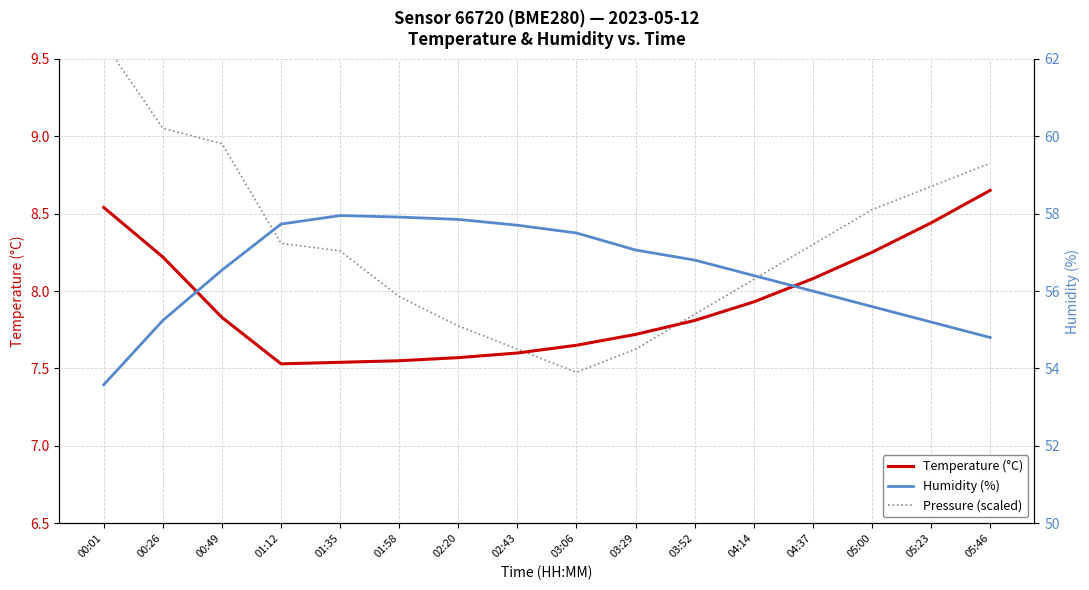

Rank the categories by Humidity (%) value from highest to lowest.

01:35, 01:58, 02:20, 01:12, 02:43, 03:06, 03:29, 03:52, 00:49, 04:14, 04:37, 05:00, 00:26, 05:23, 05:46, 00:01